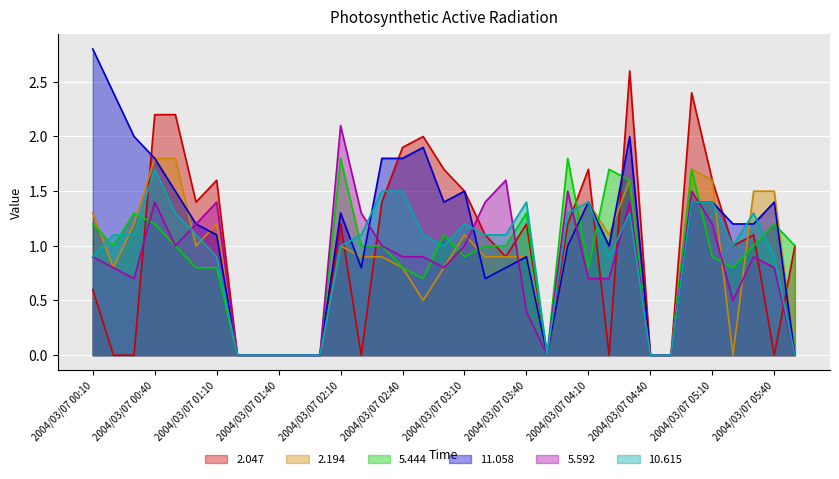

What is the spread (max minus min) of values at 2004/03/07 05:40?

1.5